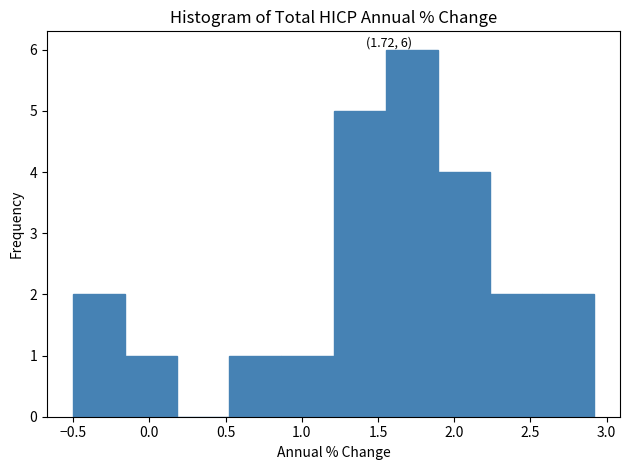

Over which range of the x-axis is the bar tallest?

1.55 to 1.90